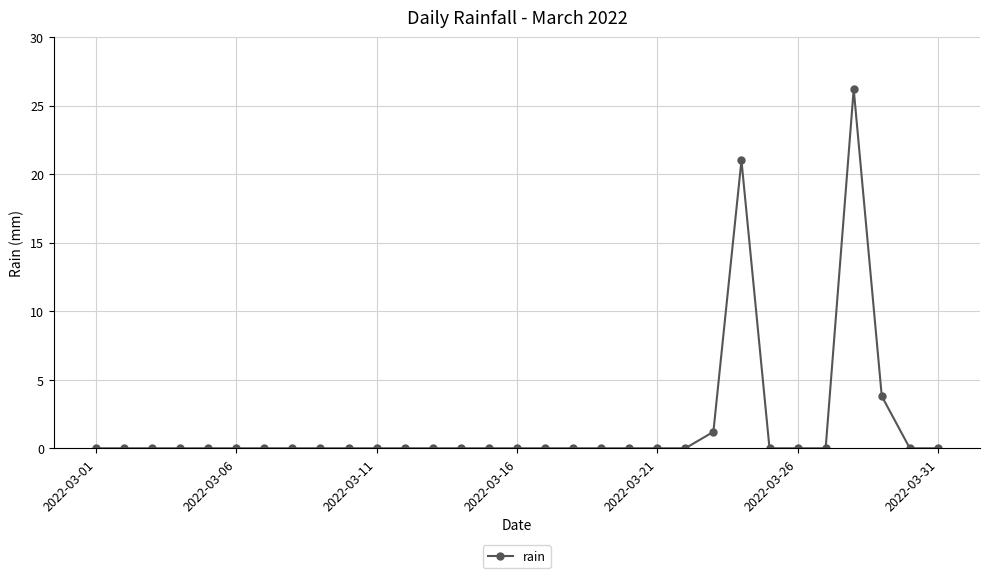

What is the sum of all values?

52.2